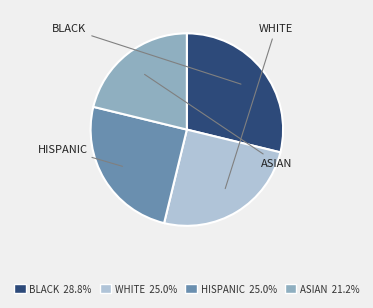

Do HISPANIC 25.0% and ASIAN 21.2% together represent more than half of the pie?

No